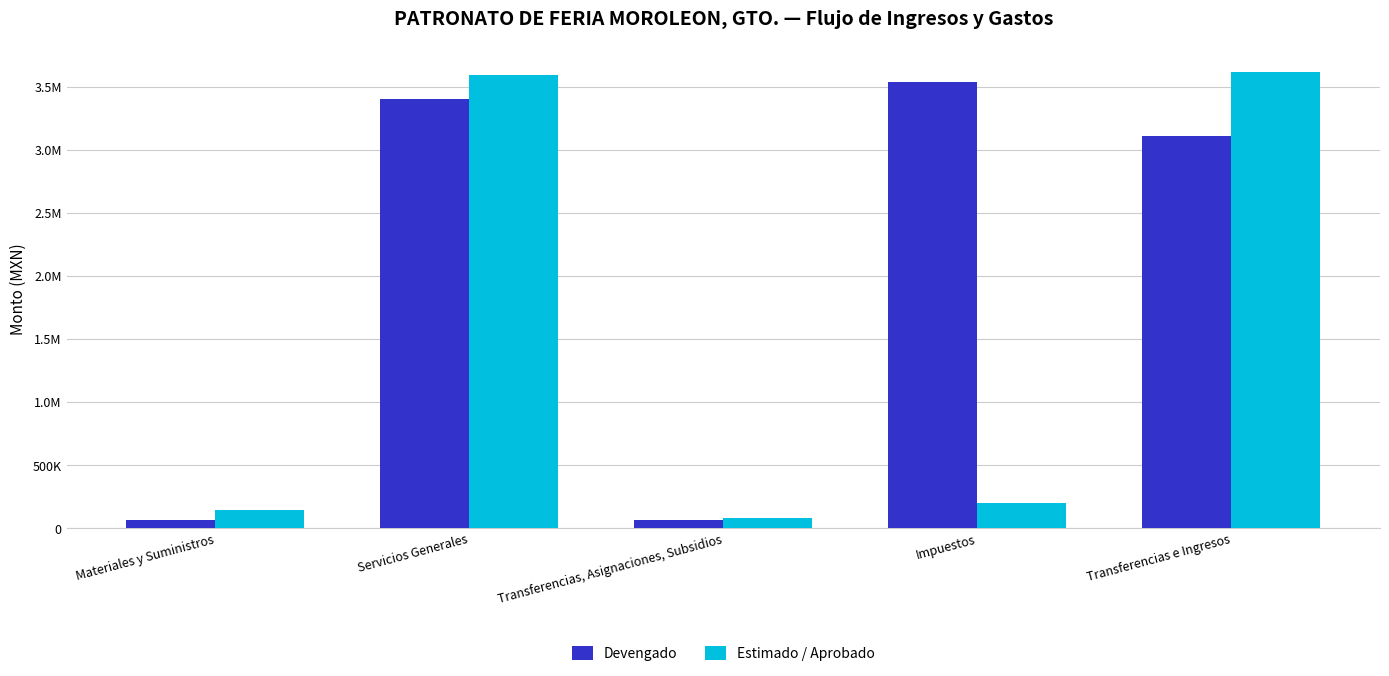

What are all the series names shown in the legend?

Devengado, Estimado / Aprobado